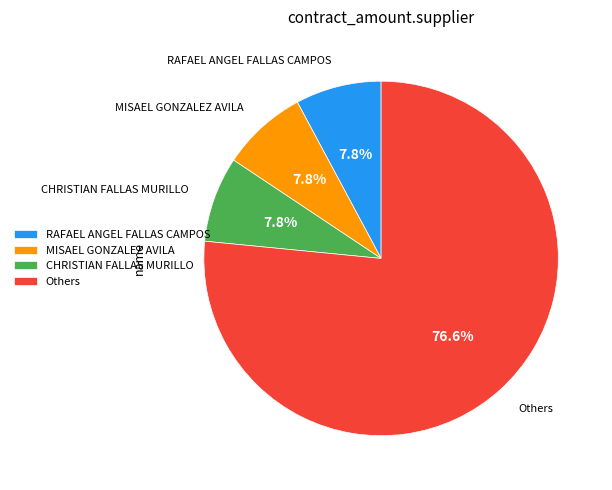

Does any single category account for the majority?

Yes